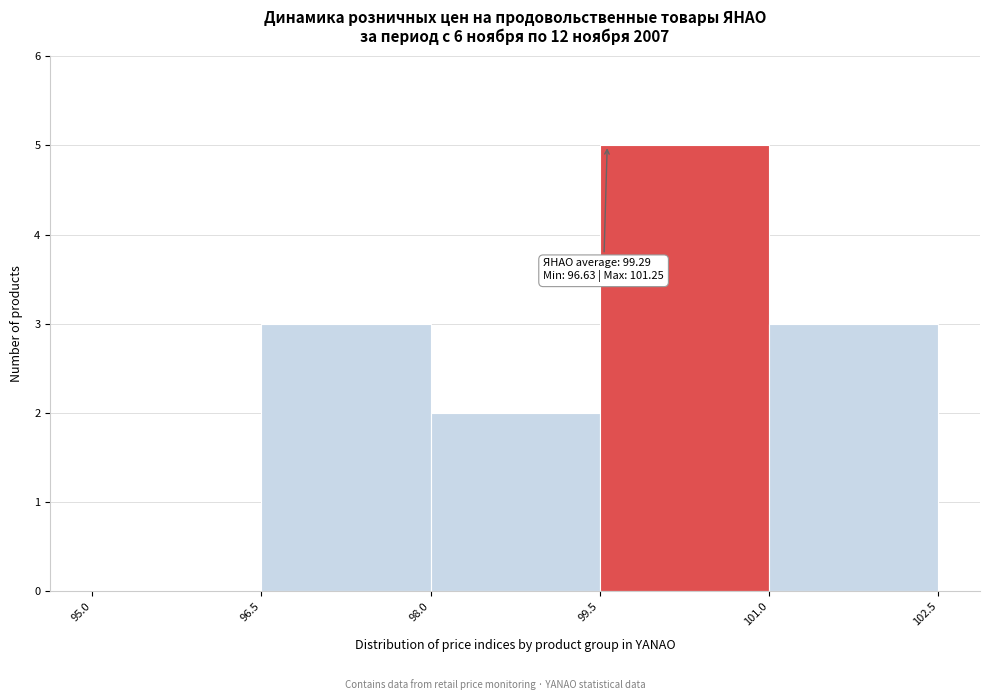

Which range on the x-axis has the tallest bar?

99.5 to 101.0